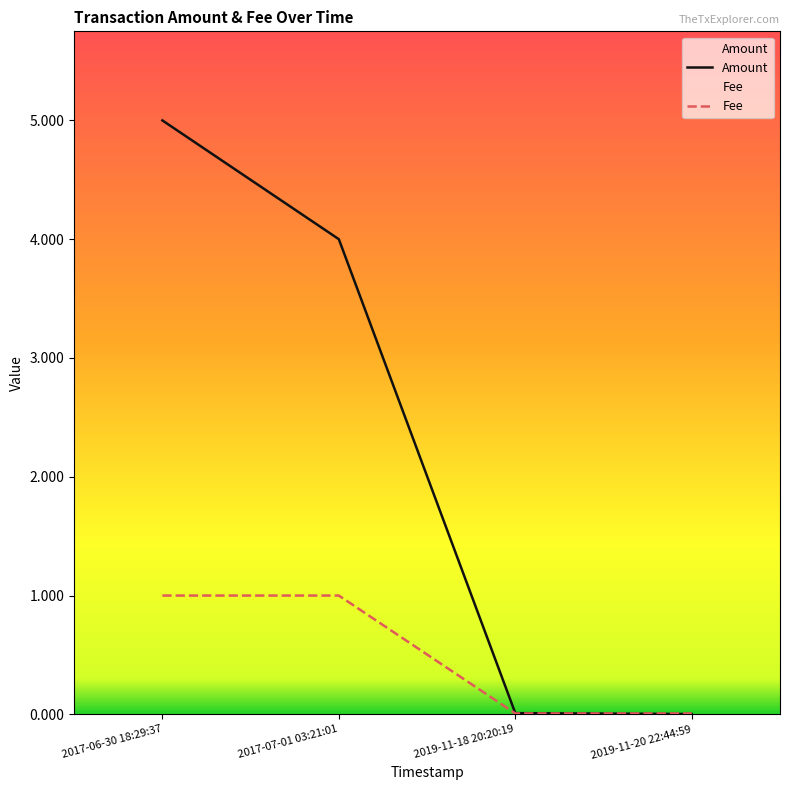

List the series in order of their overall mean, lowest first.

Fee, Amount